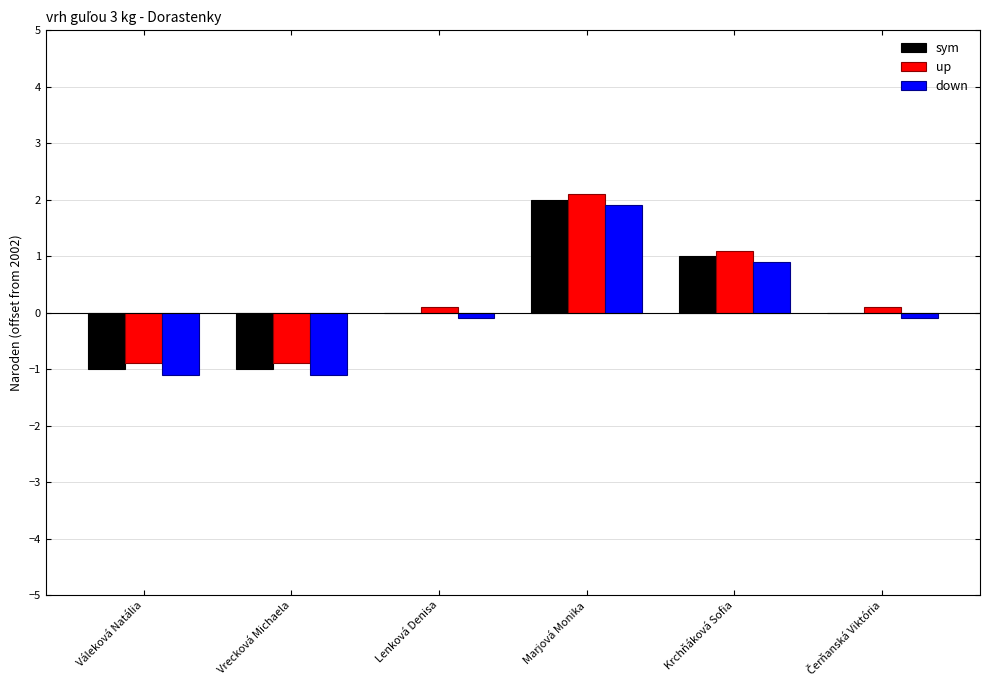

How many groups of bars are there?

6